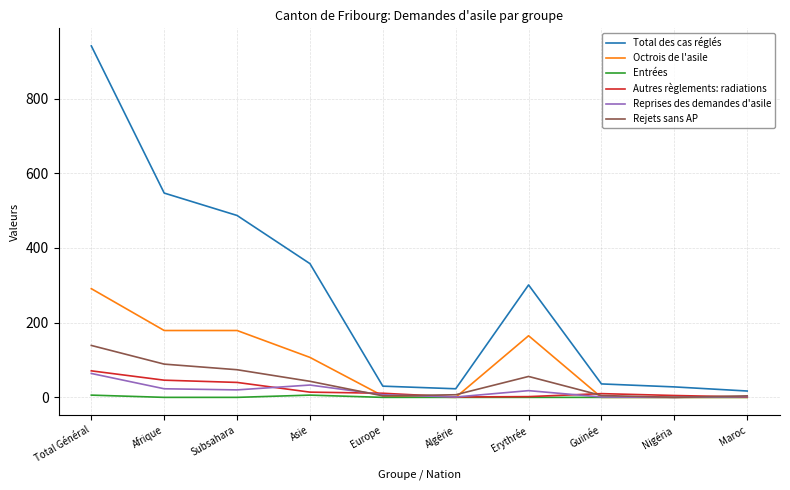

True or false: Entrées has a value of 0 at Algérie.

True